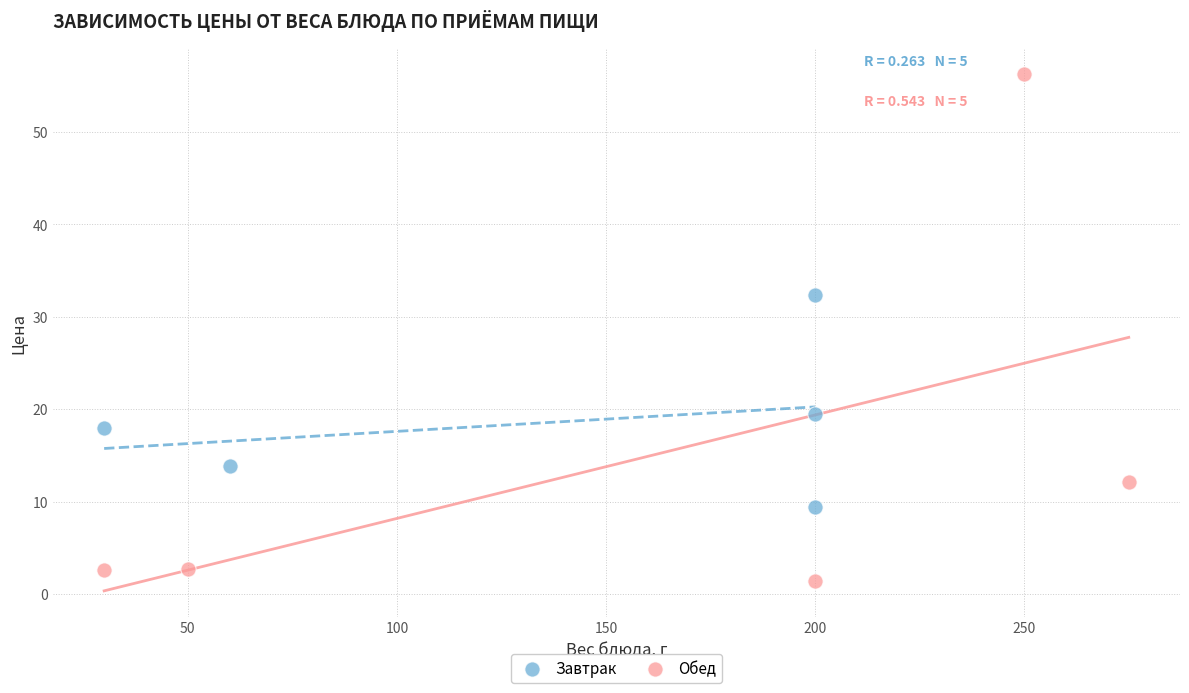

Which series contains the lowest Y value?

Обед